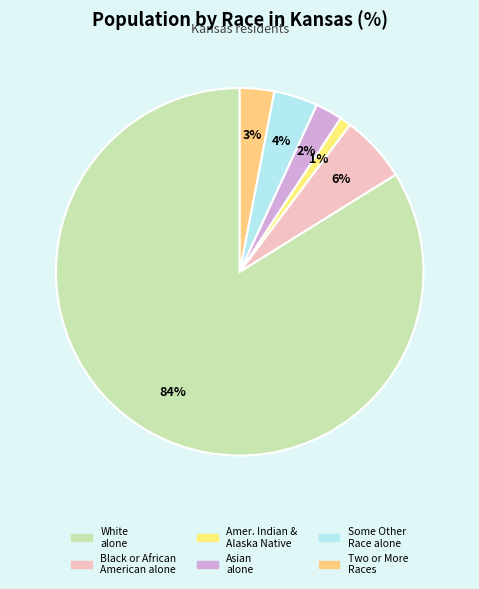

How many segments does this pie chart have?

6